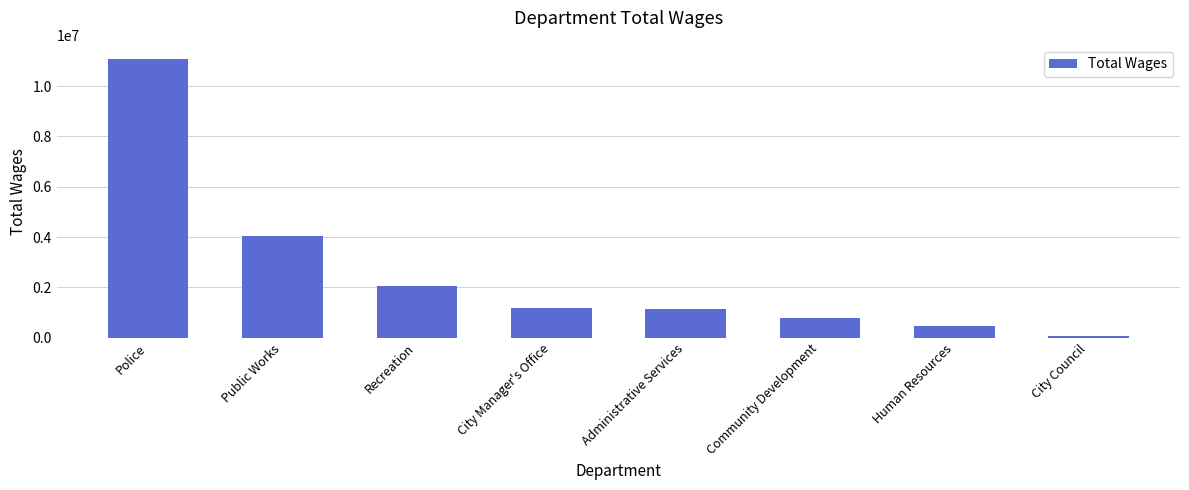

The chart shows a value of 2060620 at Recreation. True or false?

True